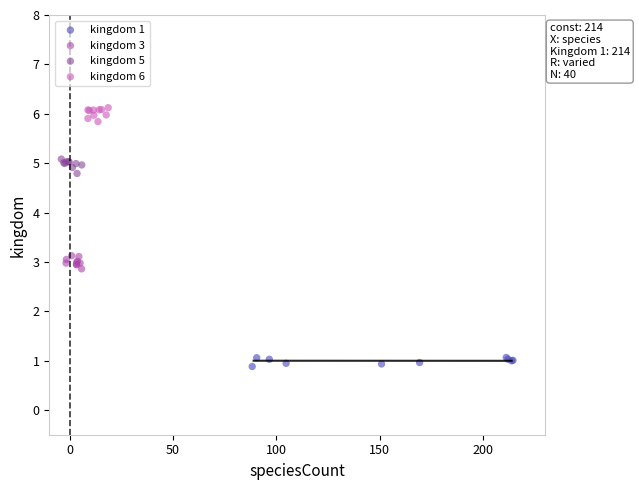

Which series reaches the minimum Y coordinate?

kingdom 1